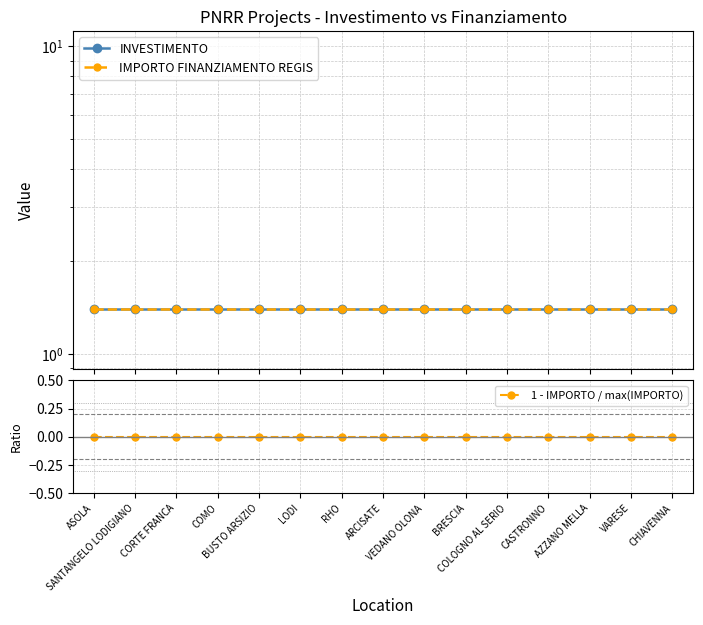

At which category does the chart reach its peak across all series?

ASOLA